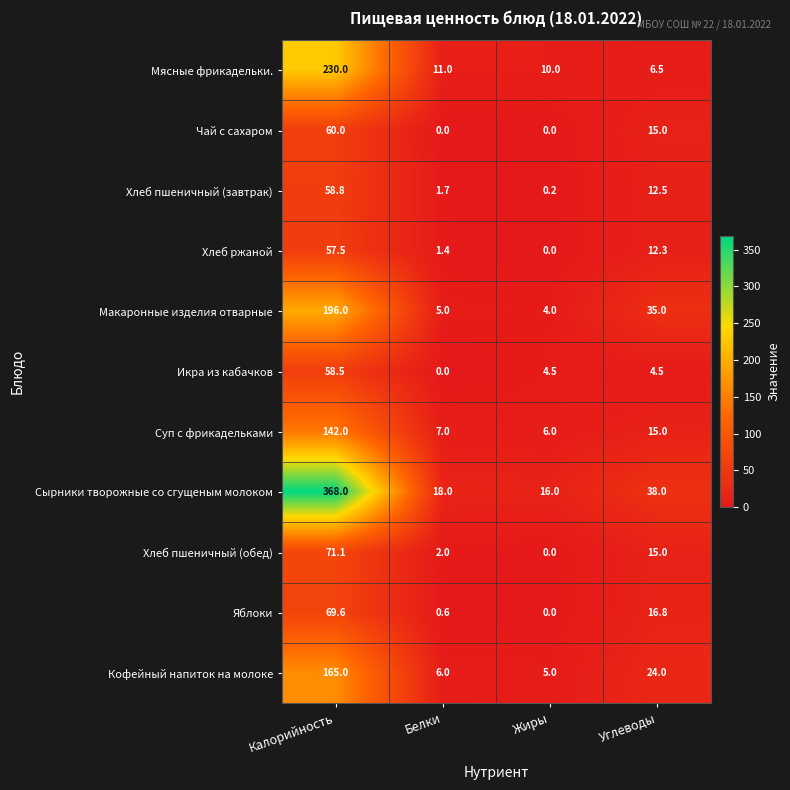

Which series changed the most between Калорийность and Белки?

Сырники творожные со сгущеным молоком